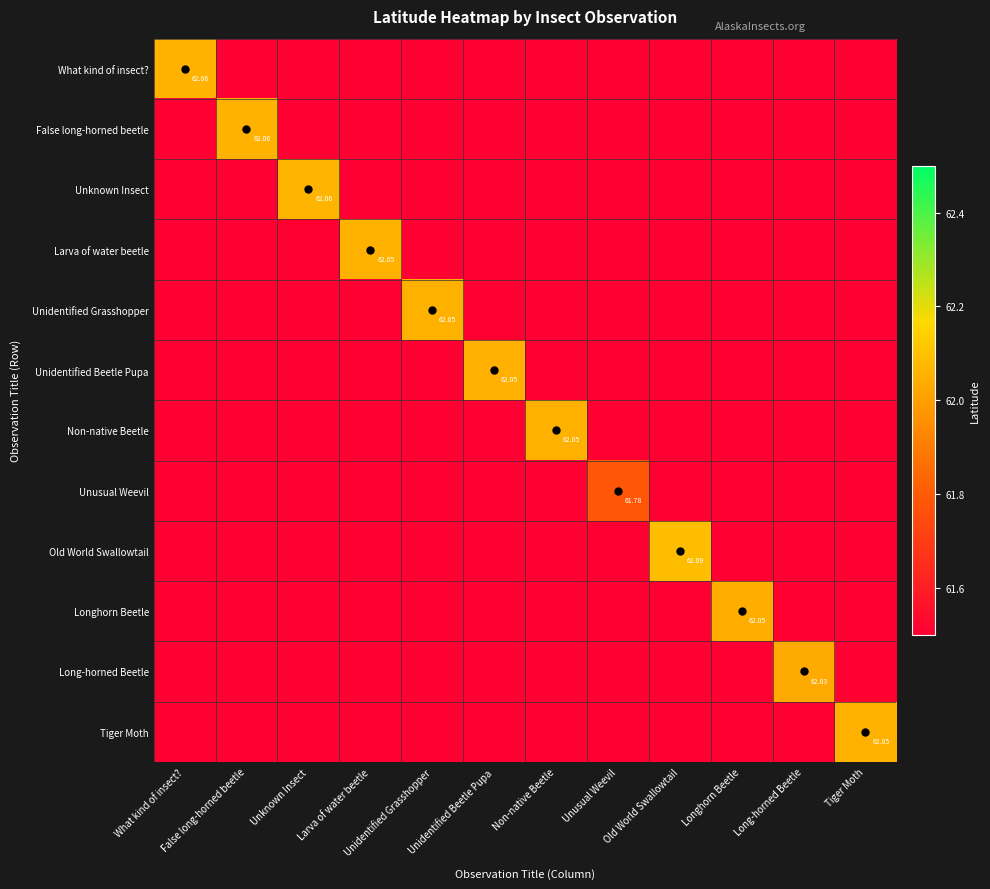

True or false: Unknown Insect has a value of -34.0 at Long-horned Beetle.

False